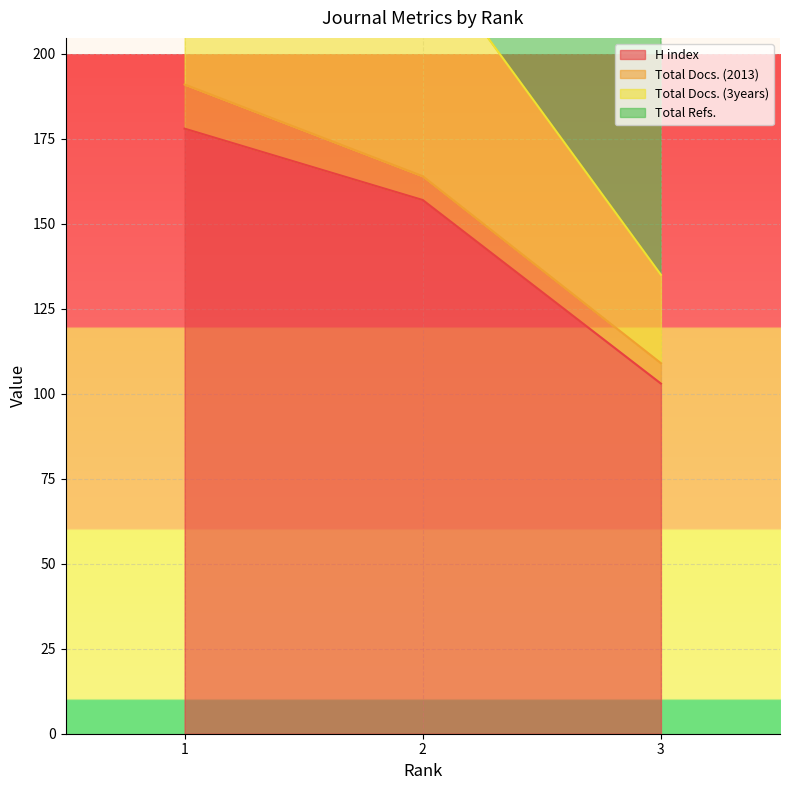

How many categories are shown in the chart?

3